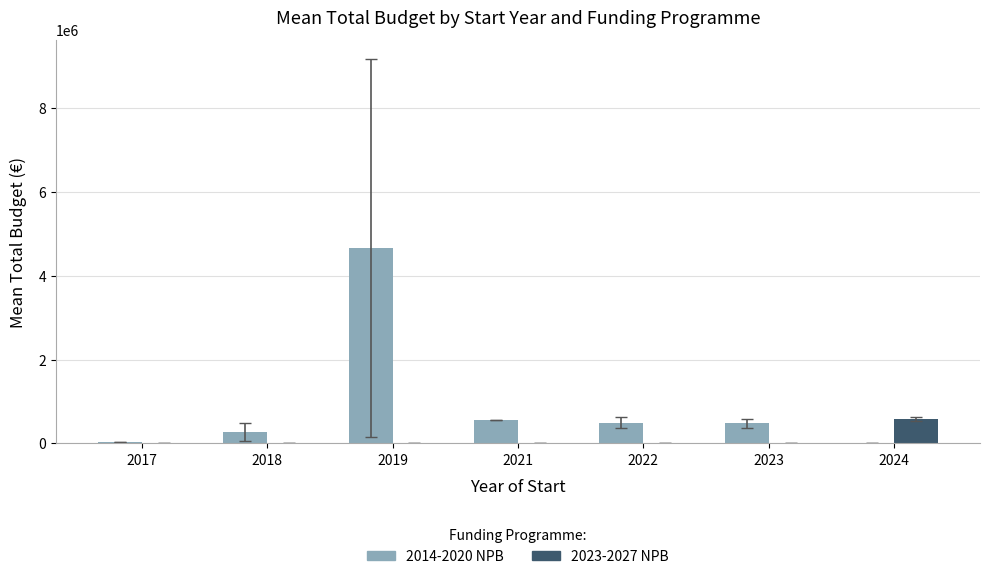

Between 2017 and 2024, which series saw the biggest shift?

2023-2027 NPB